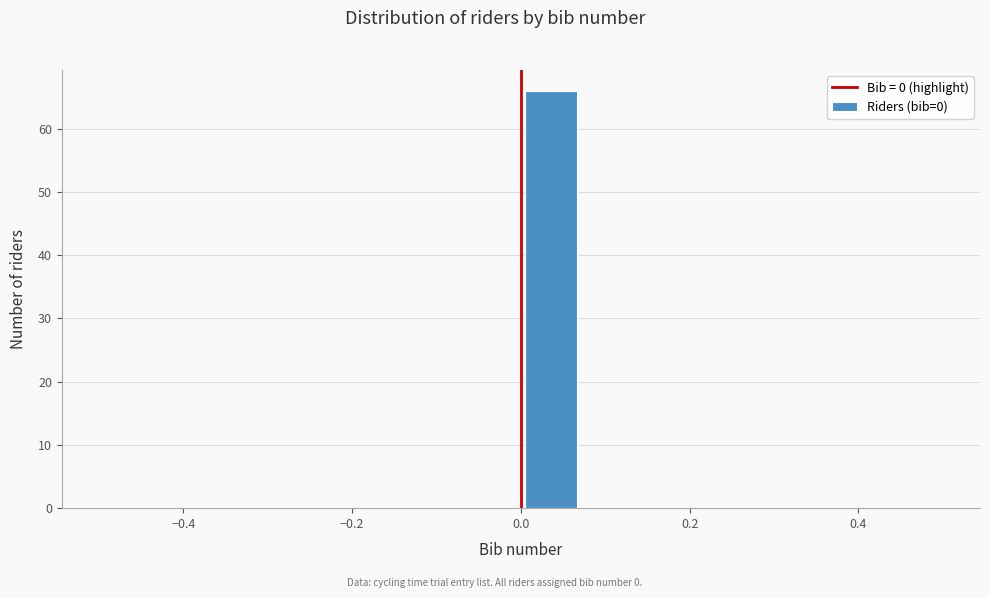

Read against the x-axis, roughly where is the centre of the tallest bar?

0.04